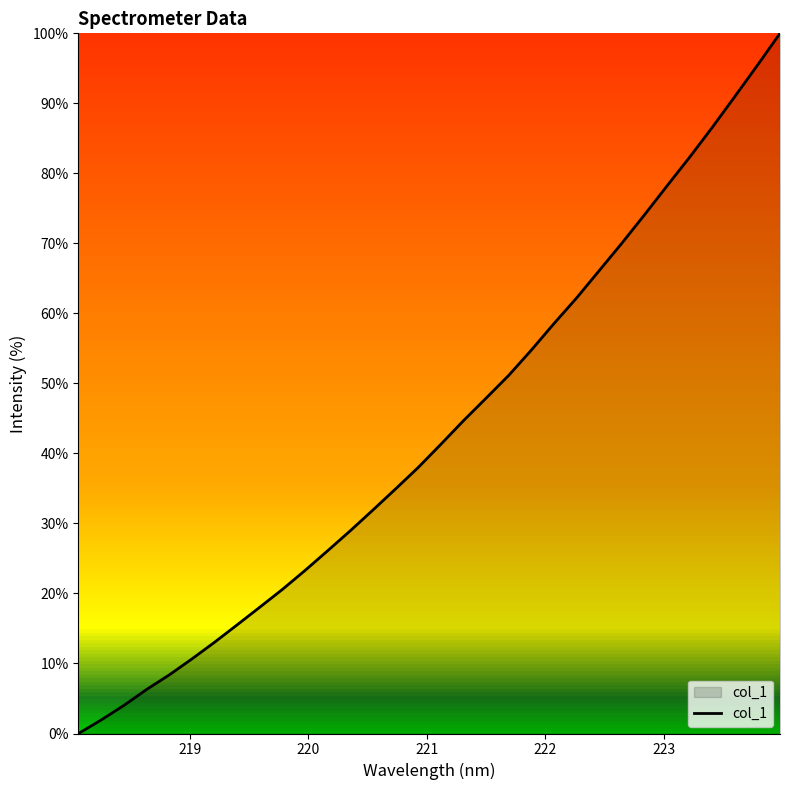

What is the maximum value shown in the chart?

100.0